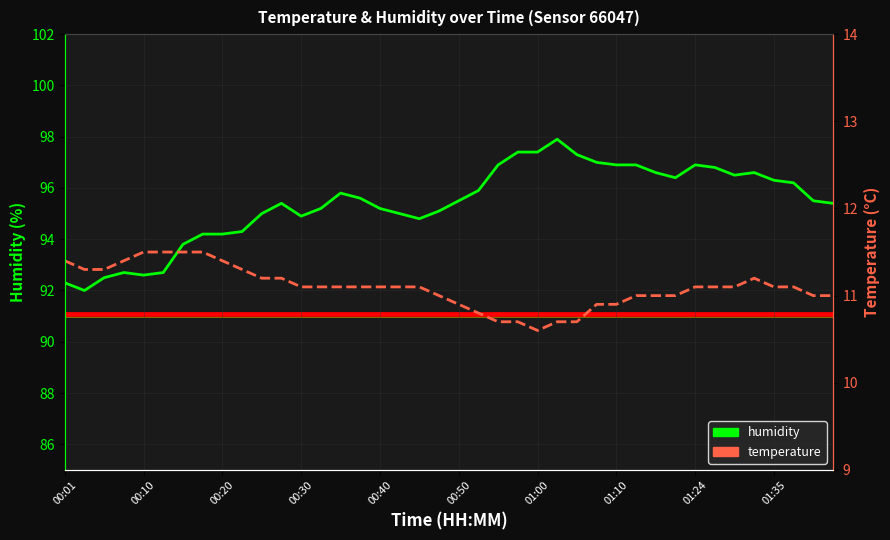

What is the difference between the maximum and minimum values in the temperature series?

0.9